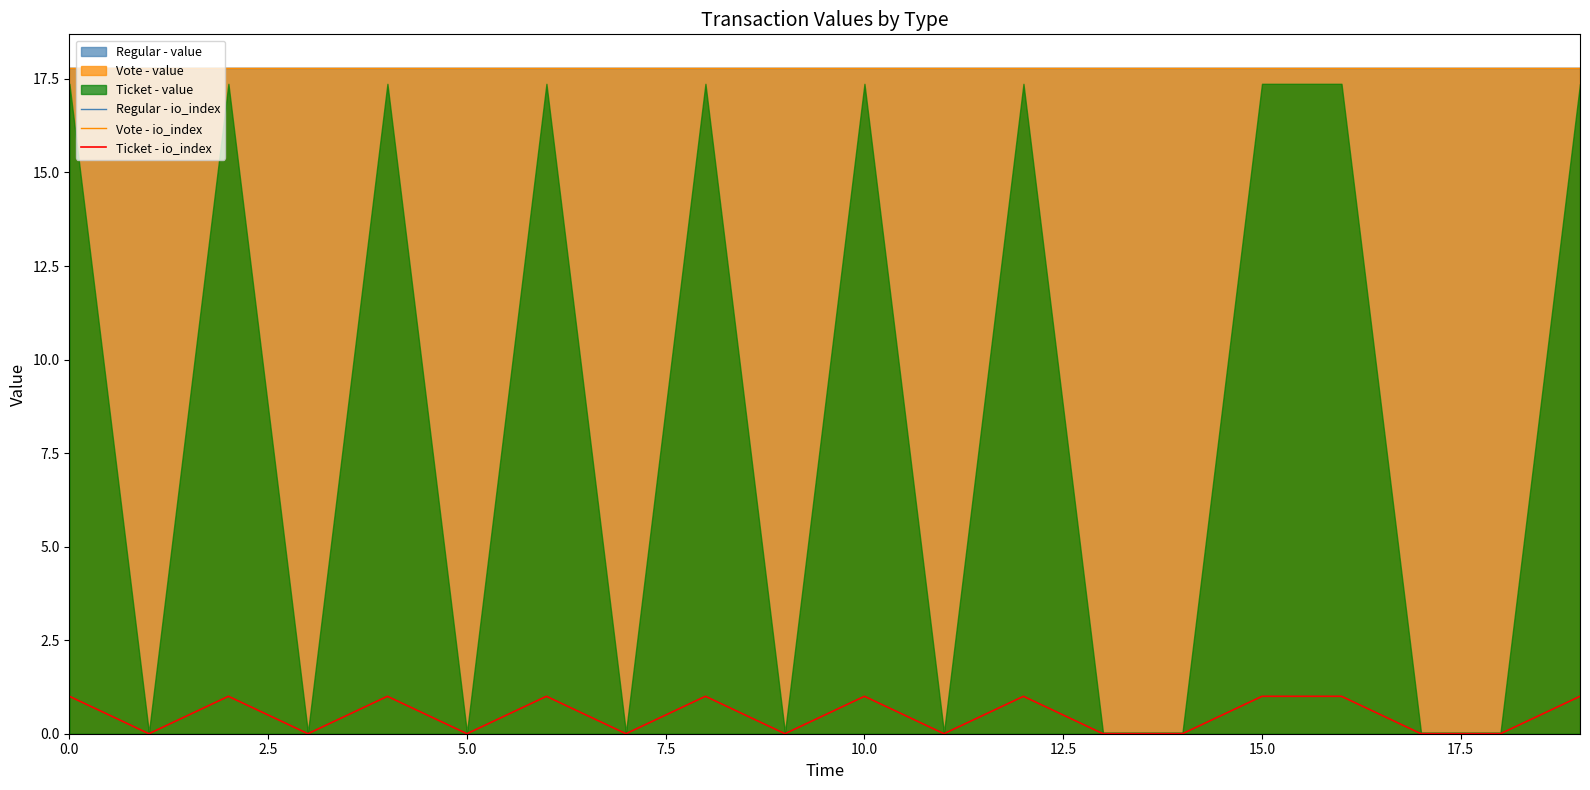

At how many categories does at least one series exceed 4?

20